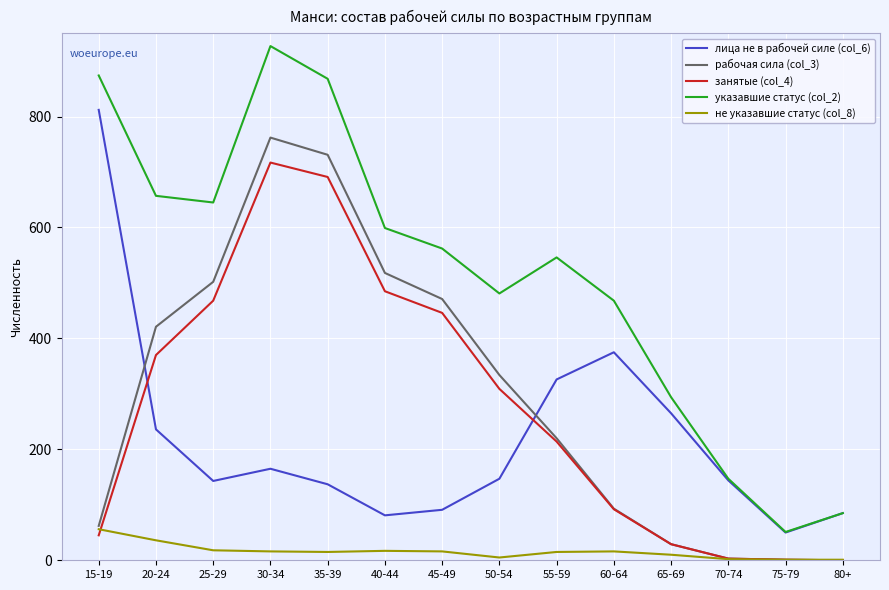

Is this an area chart (filled region under the line)?

No